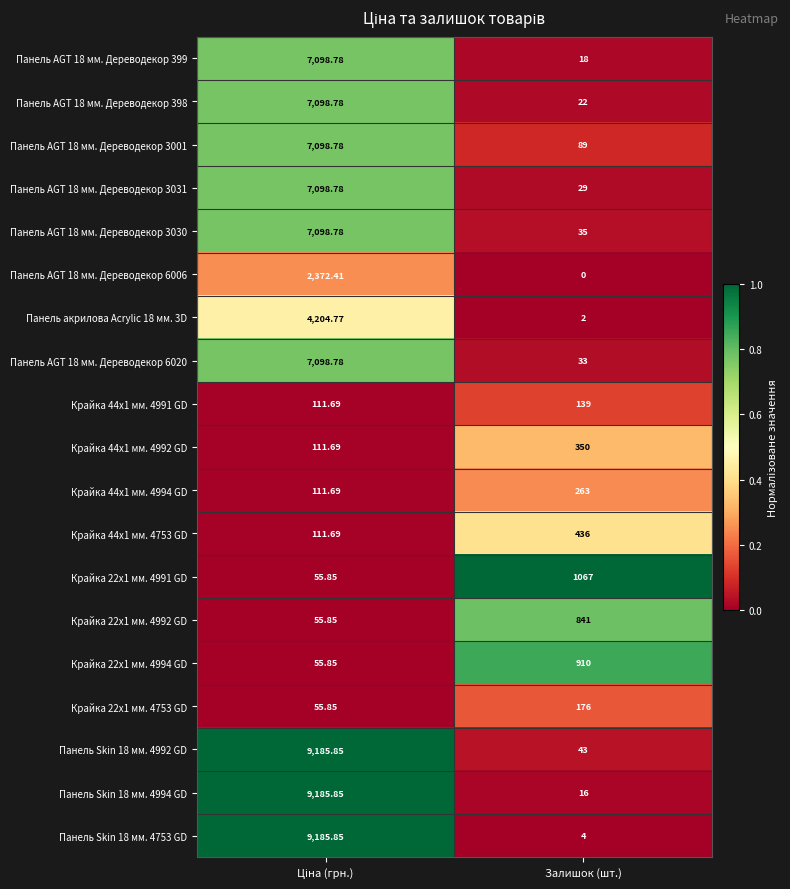

Which category has the lowest value across all series?

Залишок (шт.)